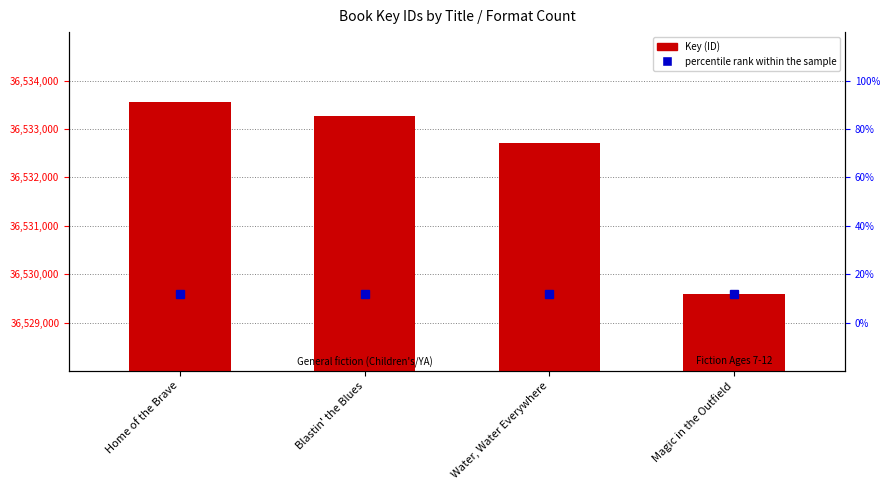

How many data points in Key are less than 36533269?

2